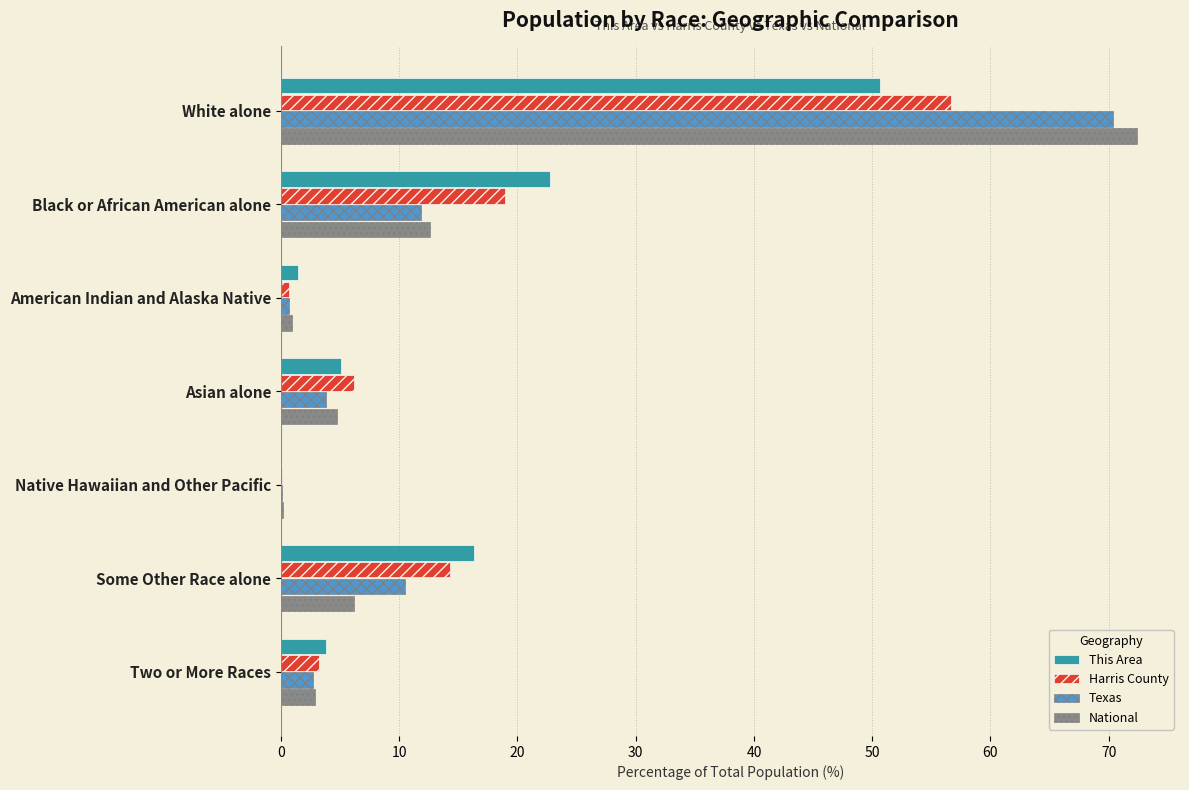

What is the highest value of the Texas series?

70.4